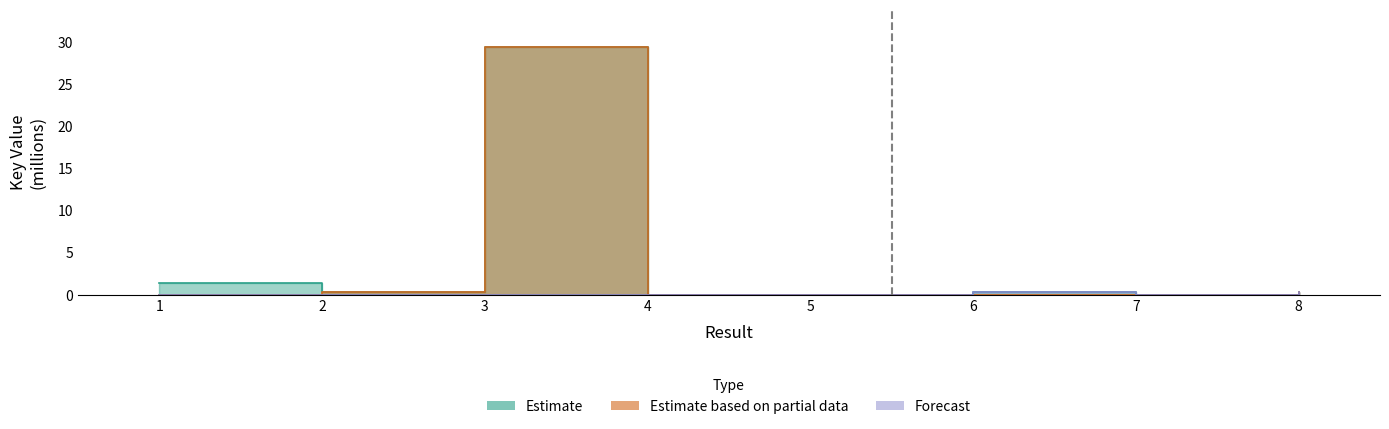

True or false: Estimate has more than 2 points higher than both neighbors.

False